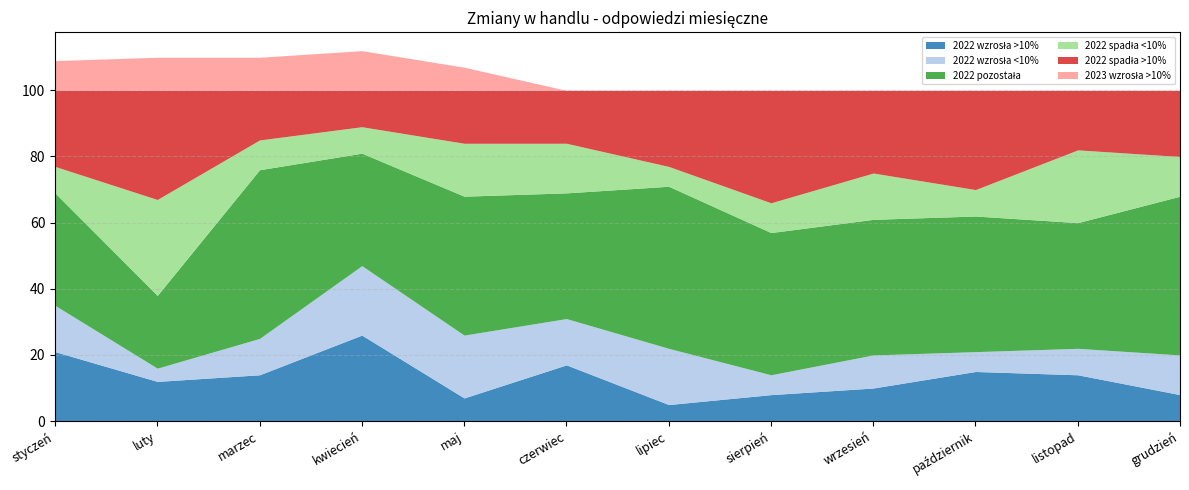

True or false: 2023 wzrosła >10% and 2022 wzrosła >10% cross at least once.

False